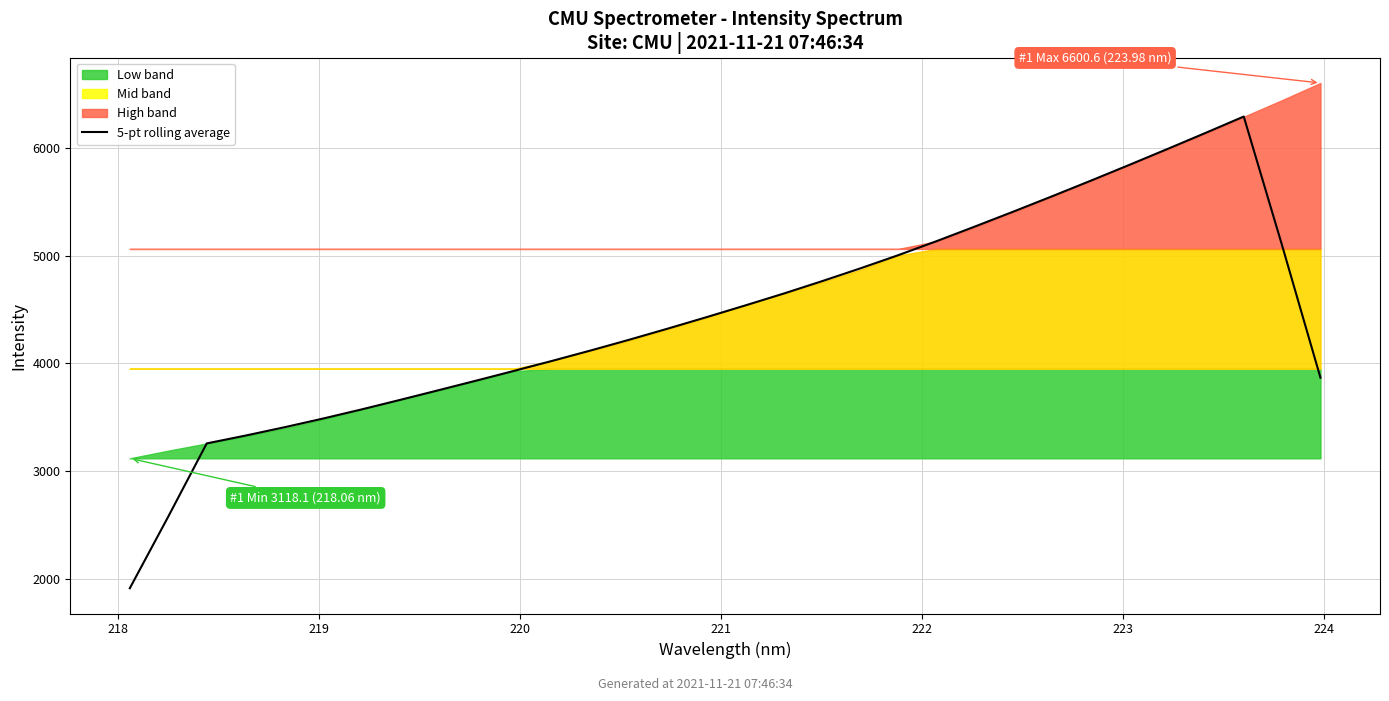

What is the maximum value for 5-pt rolling average?

6289.3